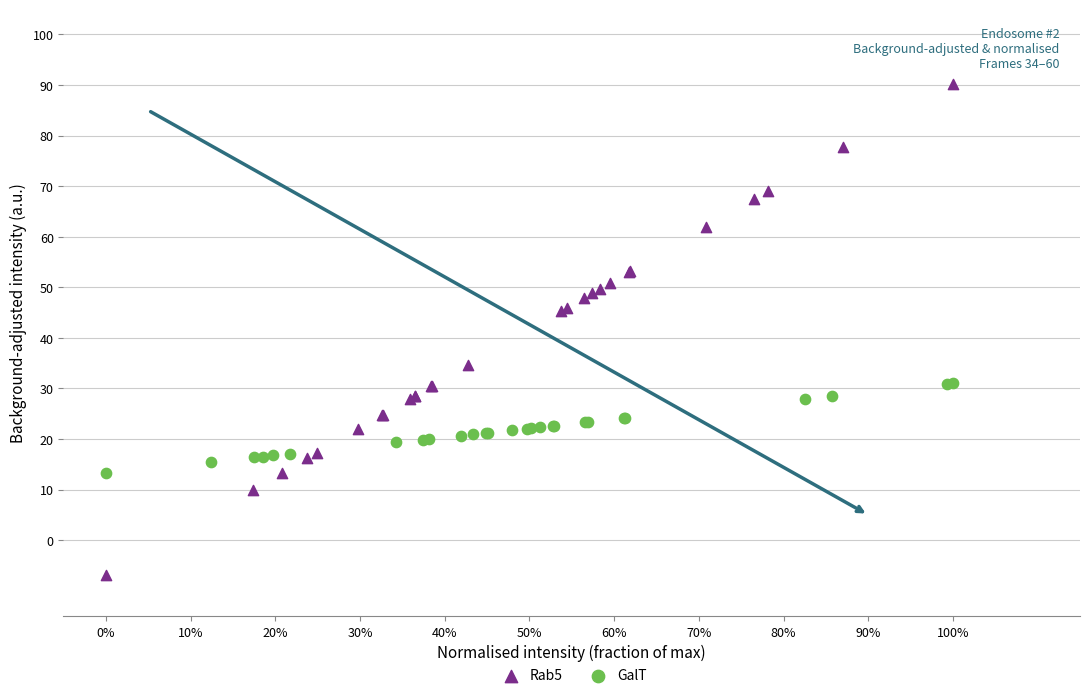

Which series contains the highest Y value?

Rab5